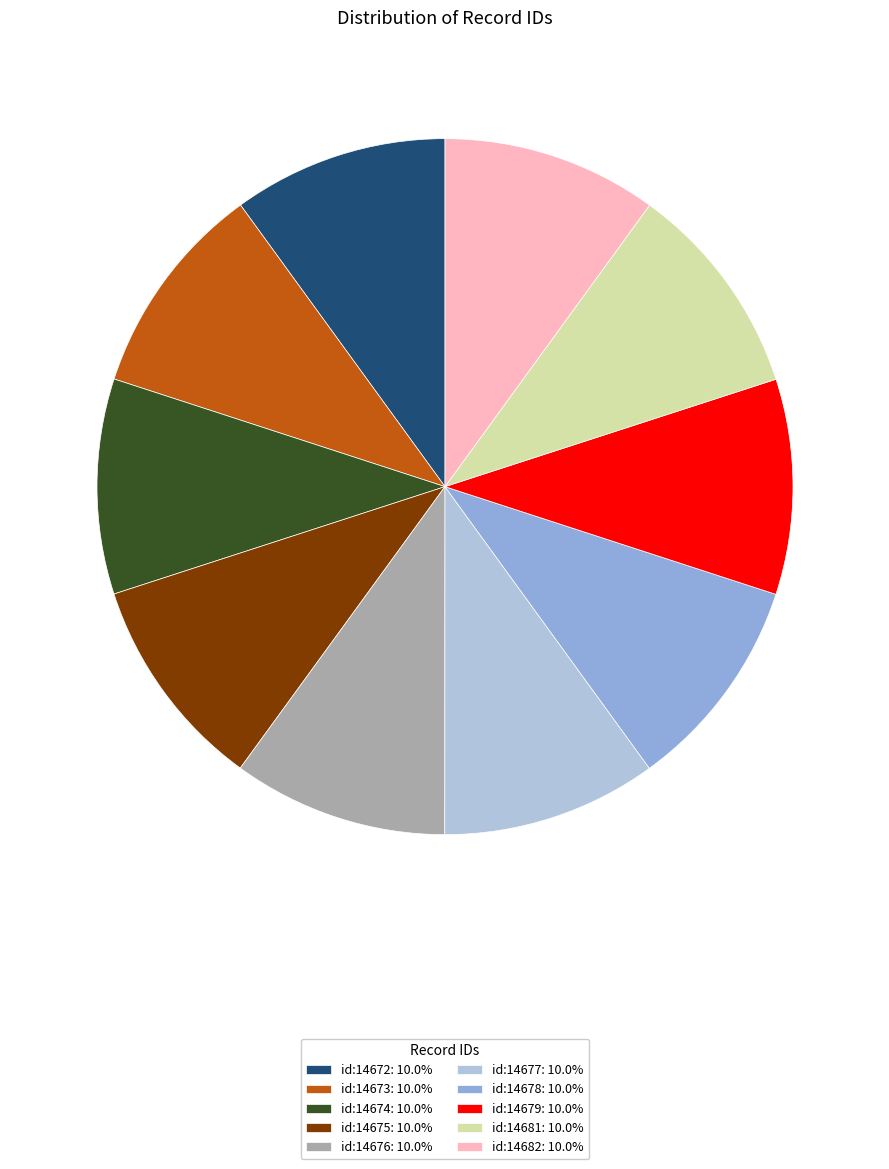

Do id:14678: 10.0% and id:14673: 10.0% together represent more than half of the pie?

No